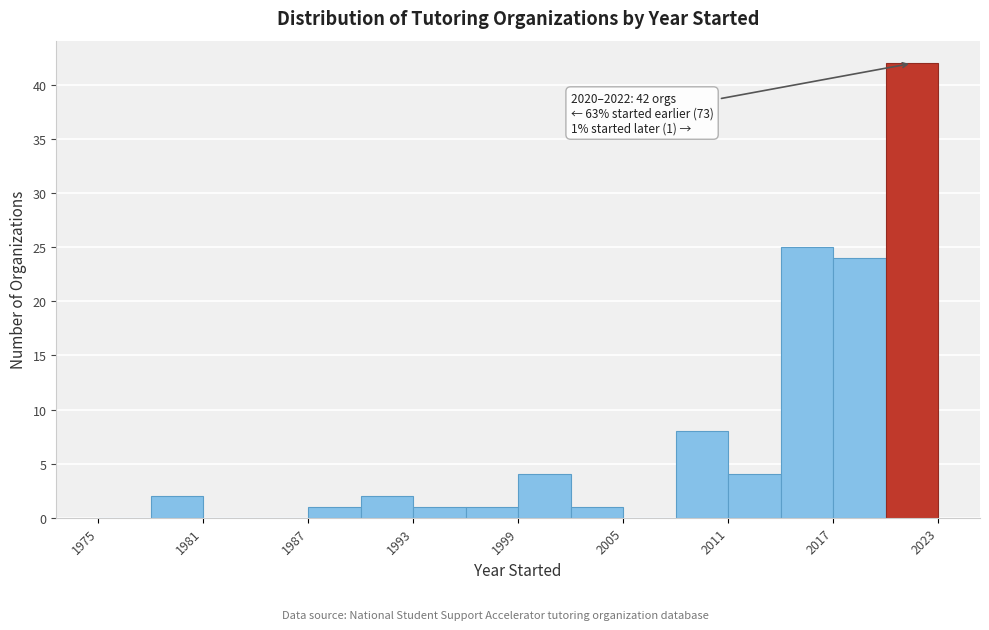

Around what value on the x-axis is the tallest bar? Give the approximate position of its centre, as read against the axis.

2022